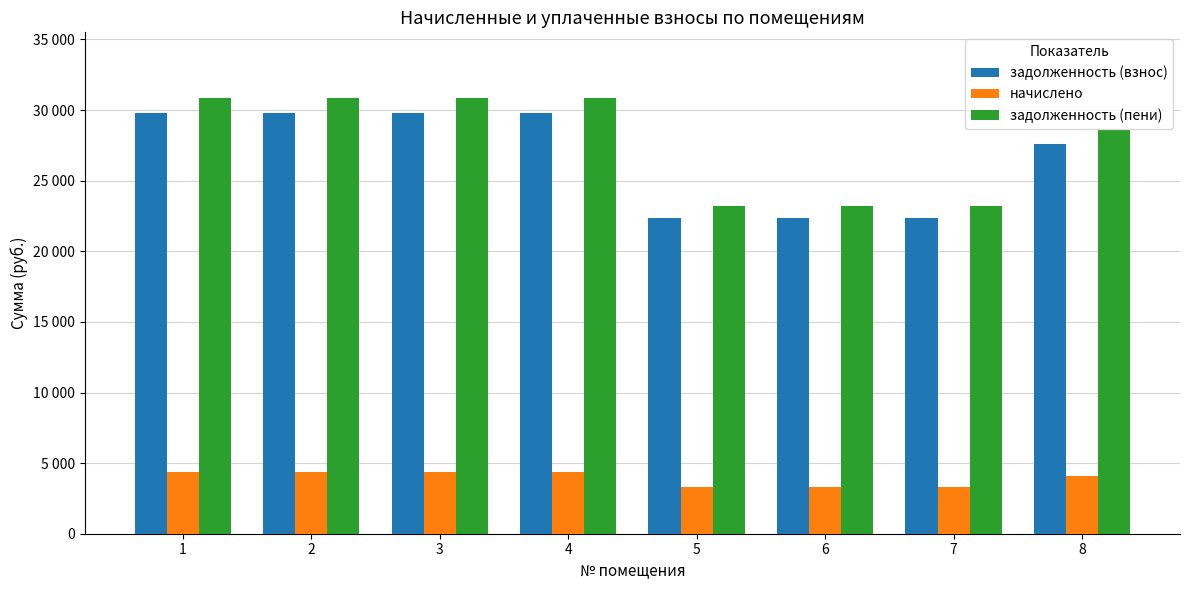

Is it true that задолженность (взнос) equals 29777.8 at 2?

True